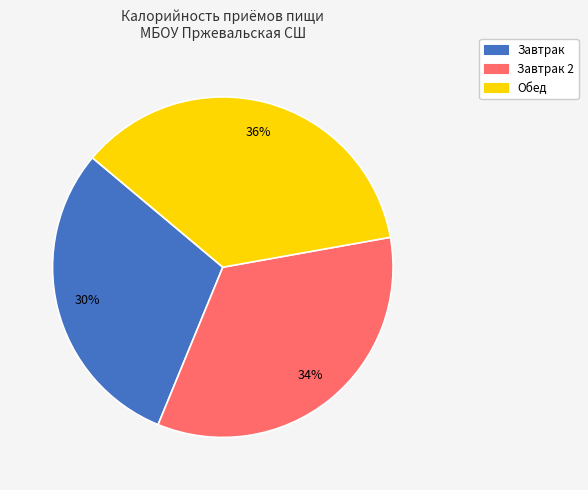

The Обед slice represents 48% of the pie. True or false?

False